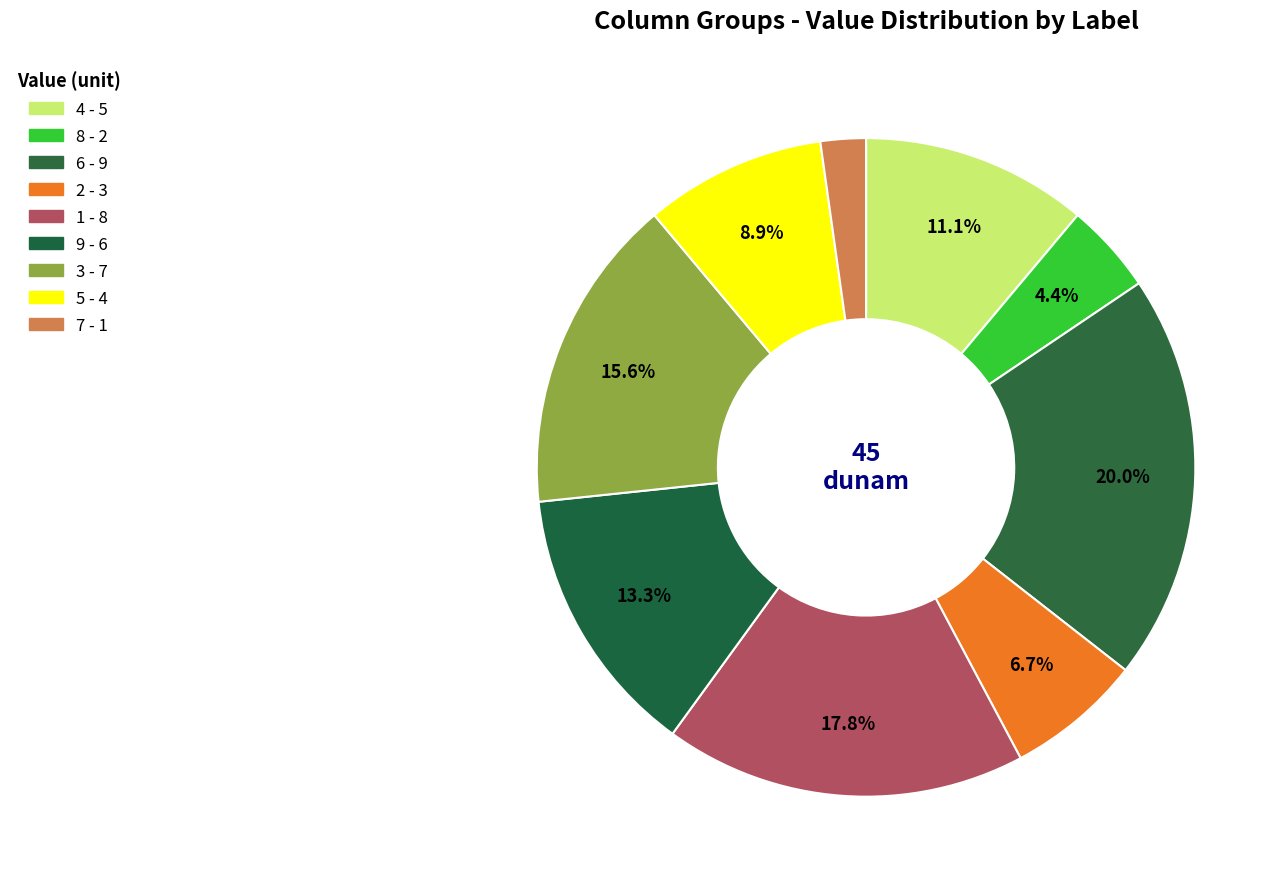

To the nearest percent, what percentage of the pie is 1?

18%